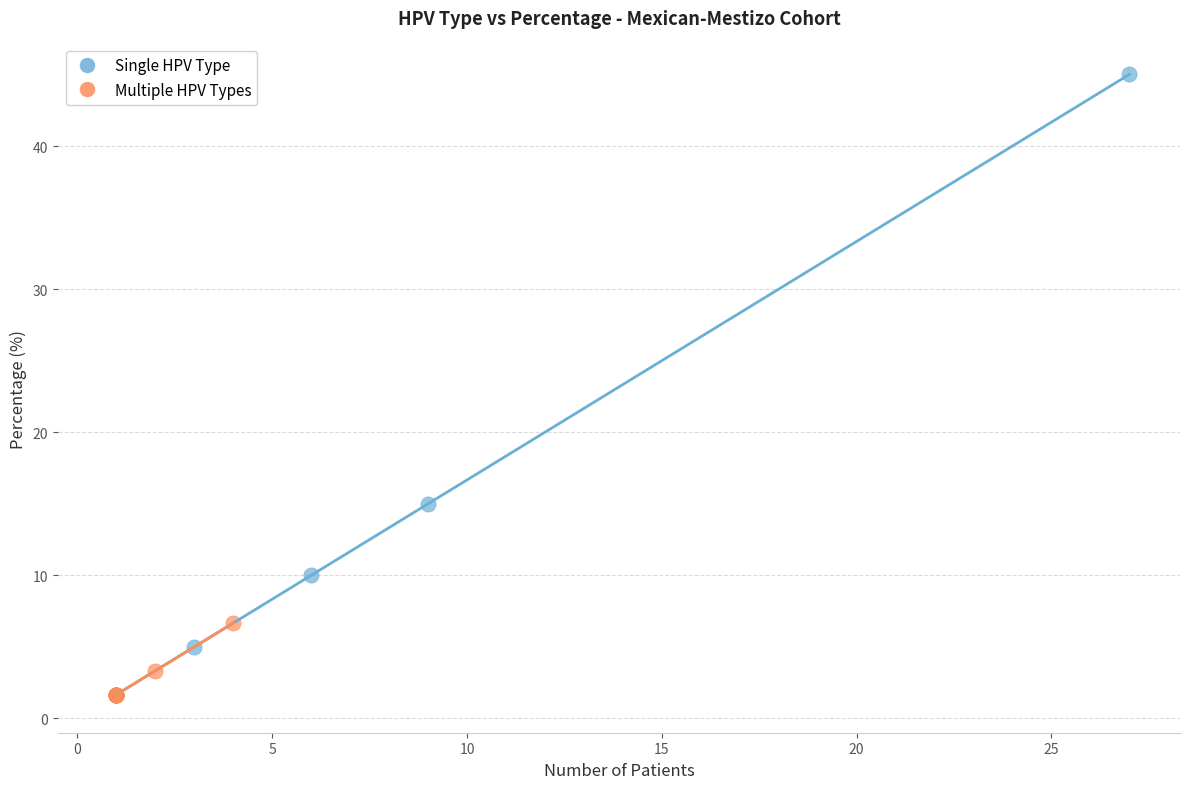

Which series has the widest spread of Y values?

Single HPV Type